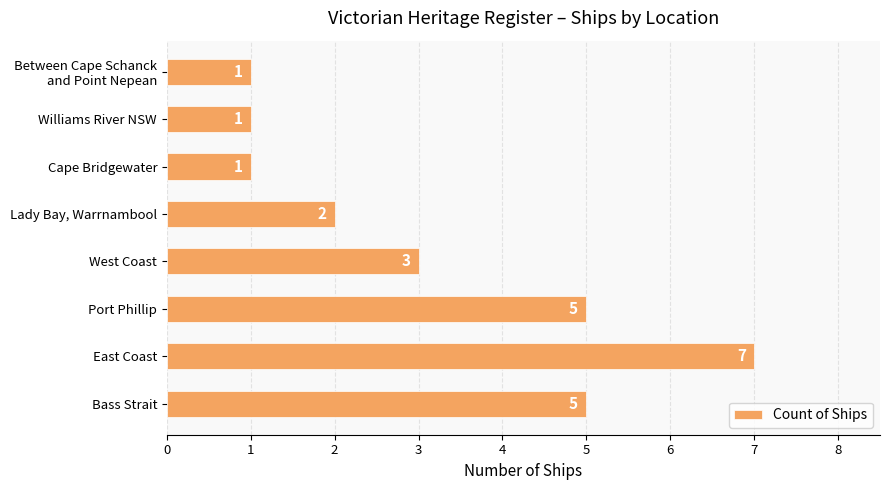

Reading bottom to top, extract all data points from this chart.

5	7	5	3	2	1	1	1